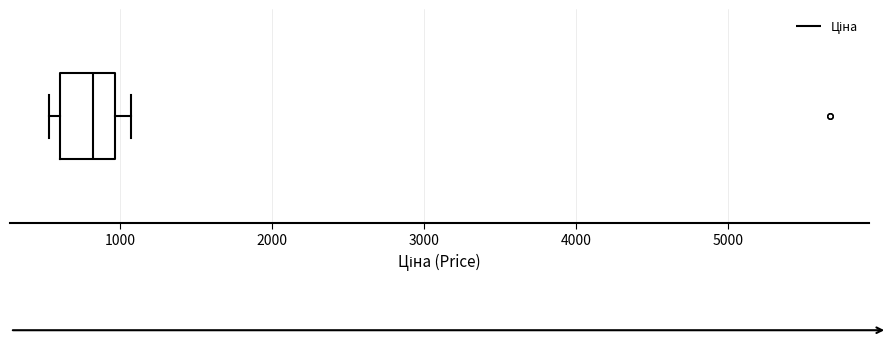

Read this box plot against the x-axis: the position of the median line, the range covered by the box, and the ends of both whiskers. The values are not printed on the chart, so give them approximately, as read against the axis.

median 800, box 600 to 1000, whiskers 500 to 1100